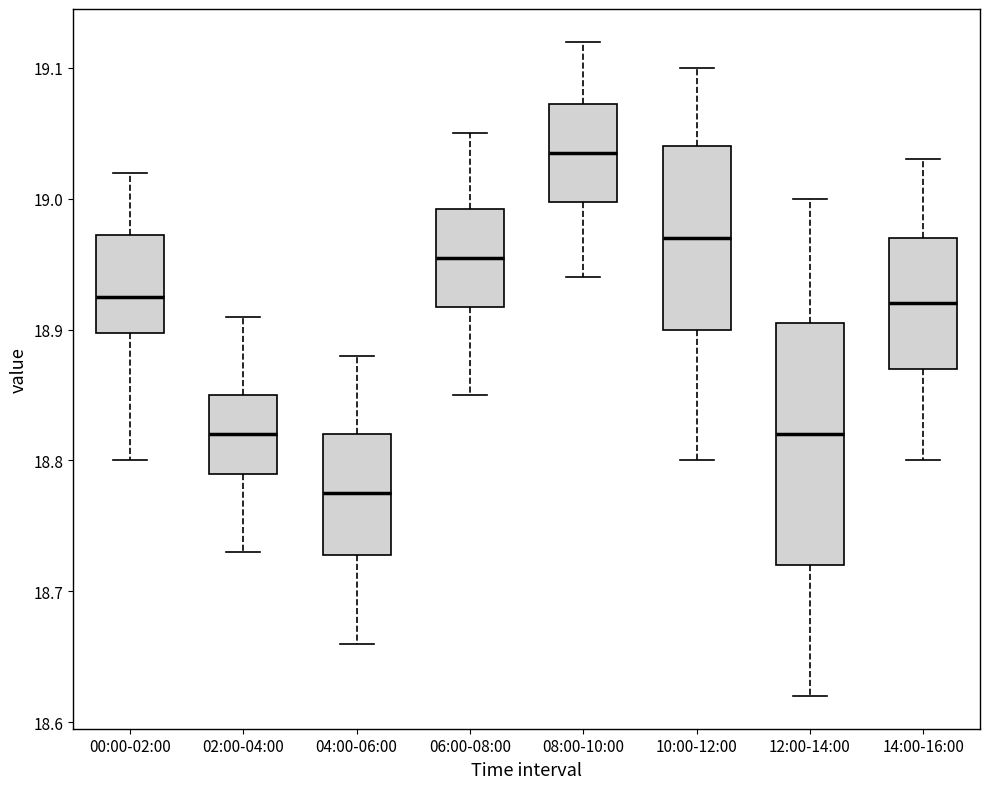

Reading left to right, read every box against the y-axis: the position of its median line, the range the box covers, and the ends of its whiskers. The values are not printed on the chart, so give them approximately, as read against the axis.

00:00-02:00: median 18.93, box 18.90 to 18.97, whiskers 18.80 to 19.02
02:00-04:00: median 18.82, box 18.79 to 18.85, whiskers 18.73 to 18.91
04:00-06:00: median 18.78, box 18.73 to 18.82, whiskers 18.66 to 18.88
06:00-08:00: median 18.96, box 18.92 to 18.99, whiskers 18.85 to 19.05
08:00-10:00: median 19.04, box 19.00 to 19.07, whiskers 18.94 to 19.12
10:00-12:00: median 18.97, box 18.90 to 19.04, whiskers 18.80 to 19.10
12:00-14:00: median 18.82, box 18.72 to 18.91, whiskers 18.62 to 19.00
14:00-16:00: median 18.92, box 18.87 to 18.97, whiskers 18.80 to 19.03